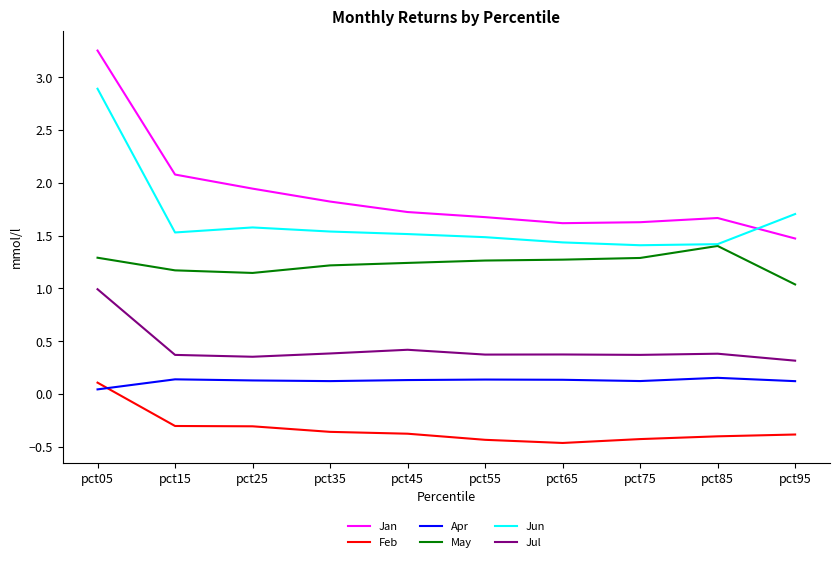

At which label does Jan reach its peak?

pct05